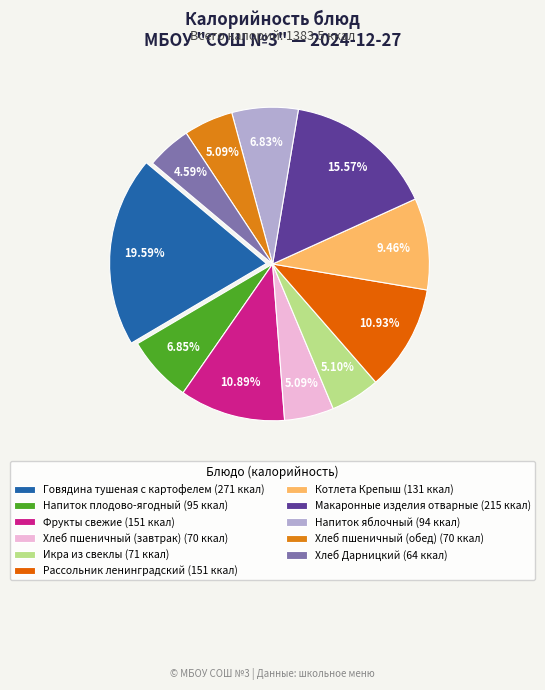

Does Напиток яблочный account for over 50% of the chart?

No